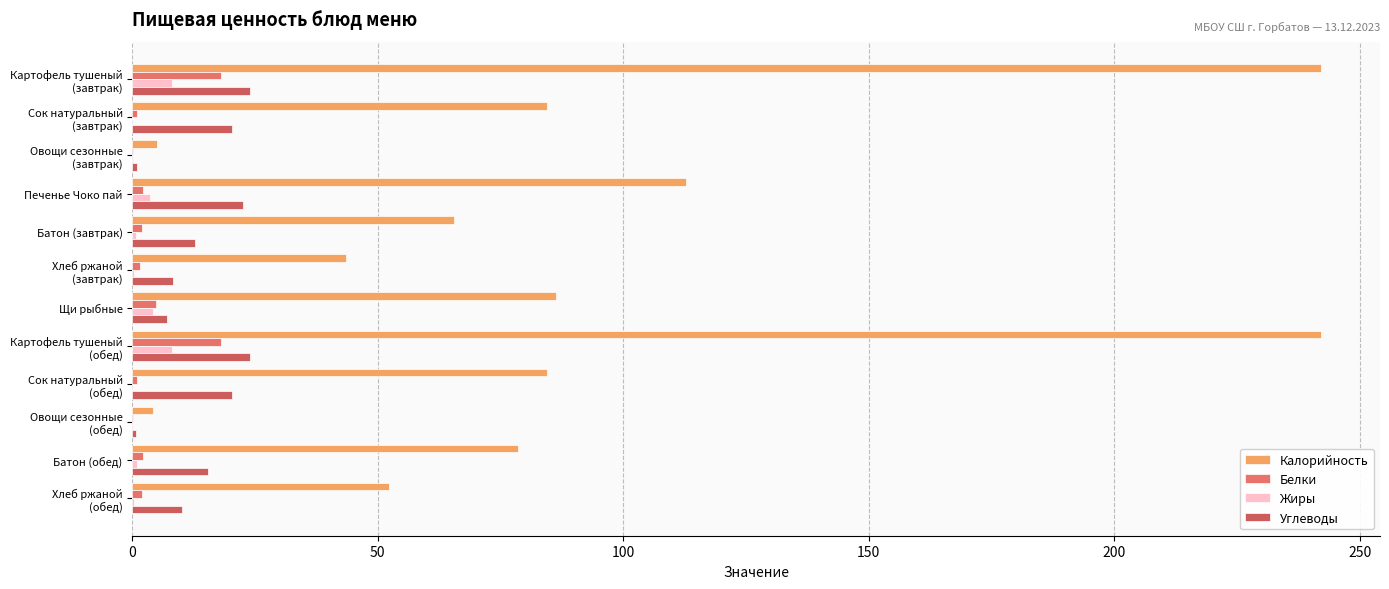

What are all the series names shown in the legend?

Калорийность, Белки, Жиры, Углеводы